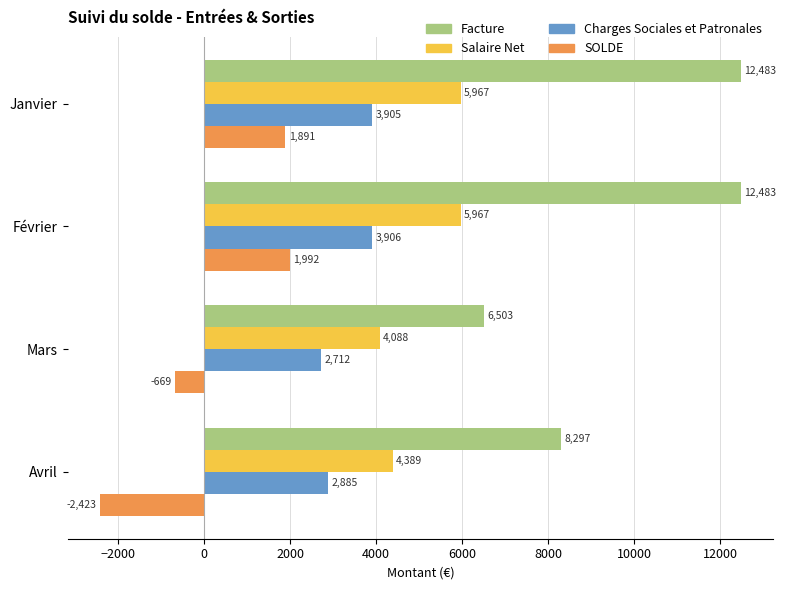

How many data points in SOLDE are above 1890?

2